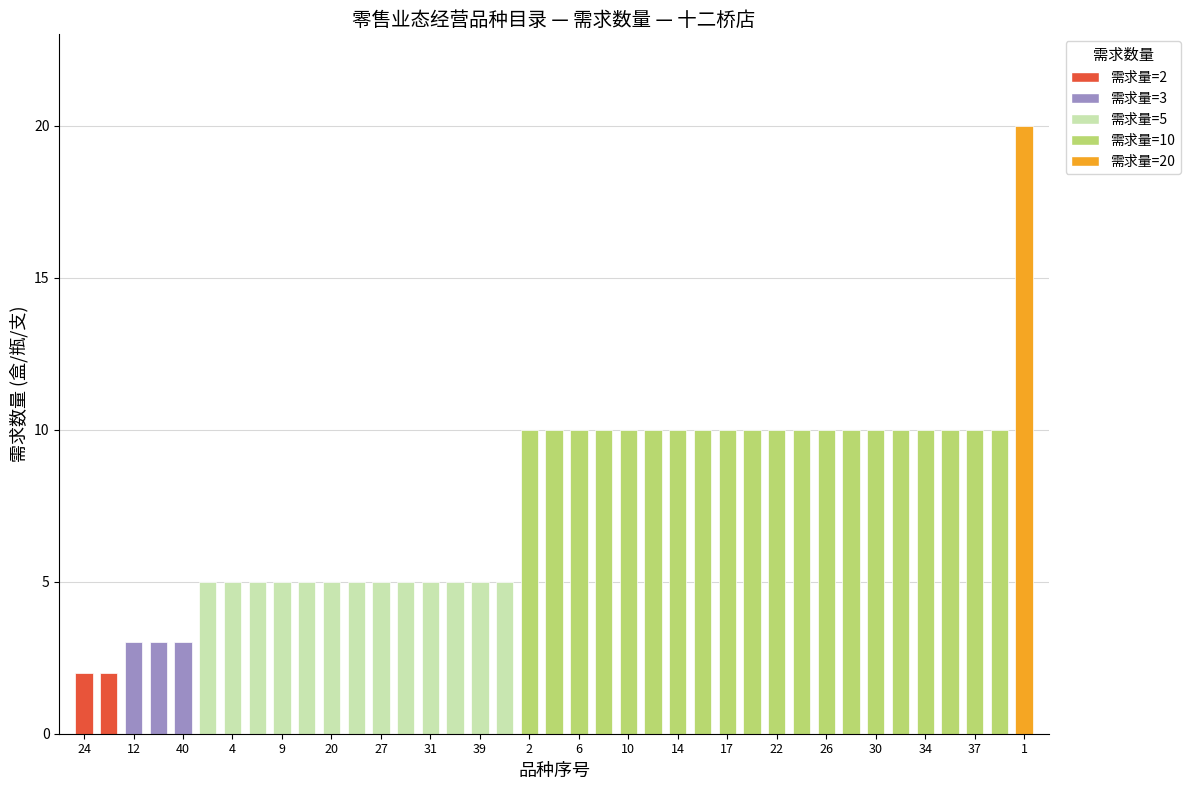

What is the average value?

8